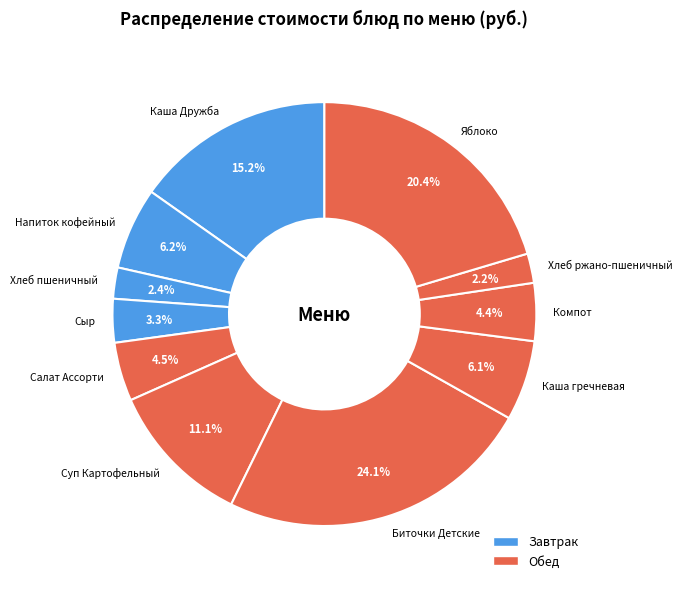

Which has a higher value, Каша Дружба or Напиток кофейный?

Каша Дружба